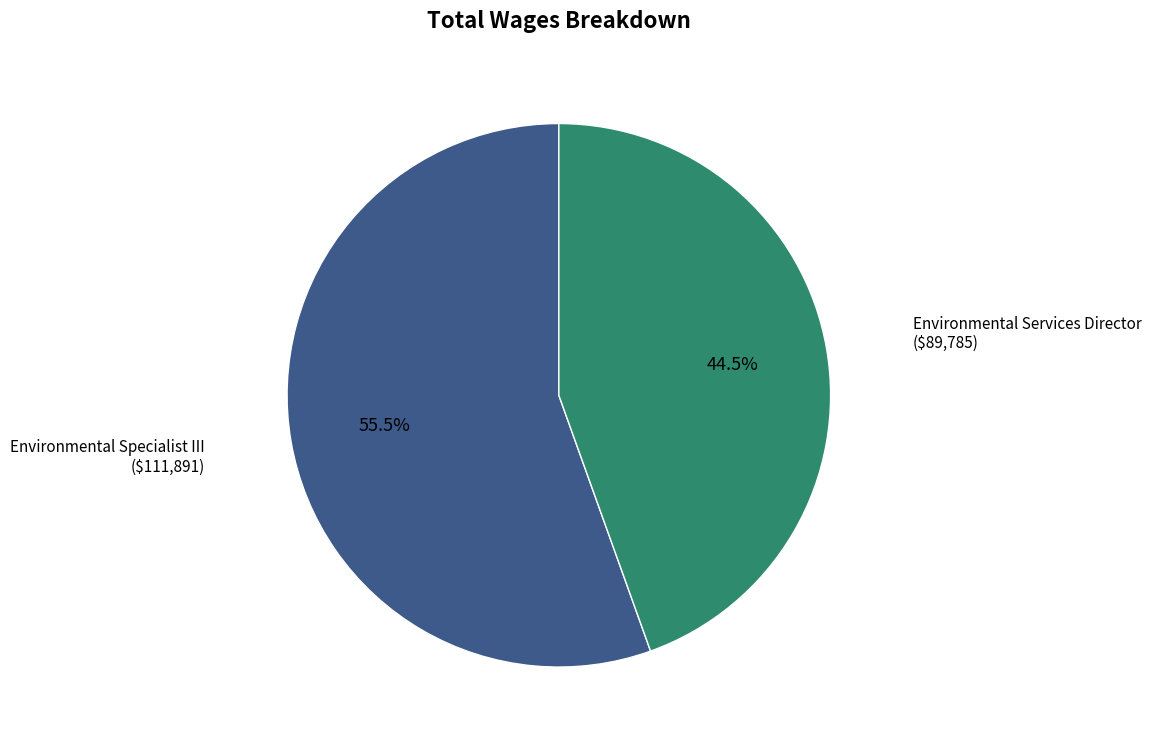

Does Environmental Specialist III represent more than half of the total?

Yes